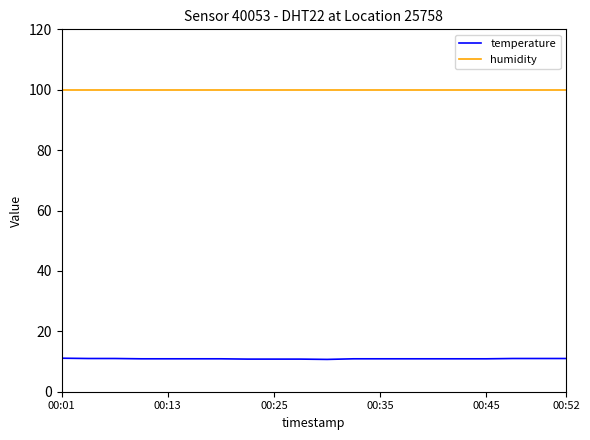

Which series has the largest total across all categories?

humidity